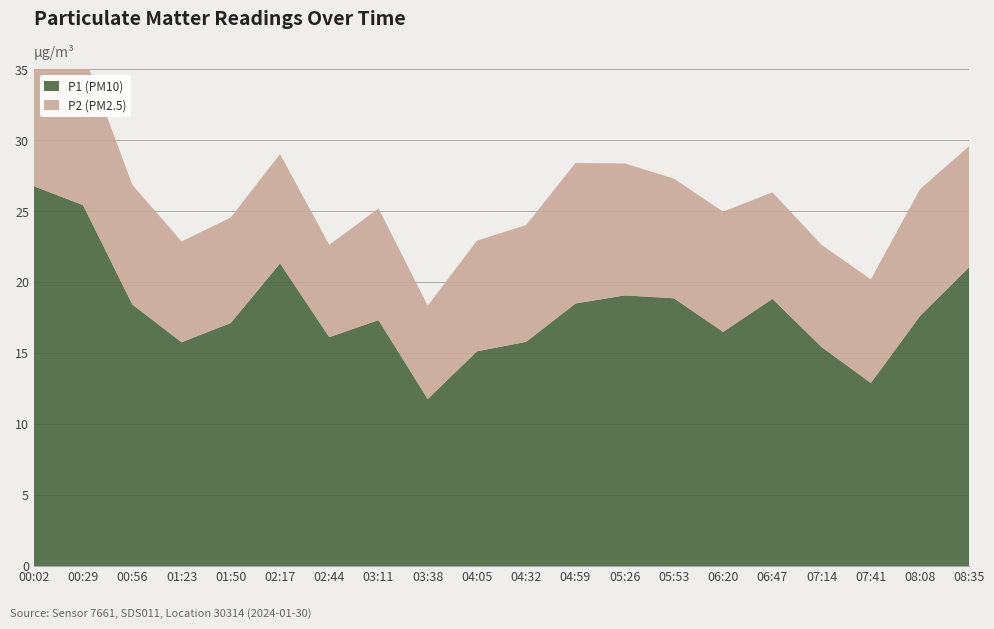

Reading left to right, list all the values displayed in this chart.

P1 (PM10): 00:02=26.8	00:29=25.4	00:56=18.4	01:23=15.8	01:50=17.1	02:17=21.3	02:44=16.1	03:11=17.3	03:38=11.8	04:05=15.1	04:32=15.8	04:59=18.5	05:26=19.1	05:53=18.9	06:20=16.5	06:47=18.8	07:14=15.4	07:41=12.9	08:08=17.6	08:35=21.1
P2 (PM2.5): 00:02=10.8	00:29=10.8	00:56=8.4	01:23=7.1	01:50=7.4	02:17=7.7	02:44=6.5	03:11=7.9	03:38=6.6	04:05=7.8	04:32=8.2	04:59=9.9	05:26=9.3	05:53=8.4	06:20=8.5	06:47=7.5	07:14=7.2	07:41=7.3	08:08=8.9	08:35=8.5